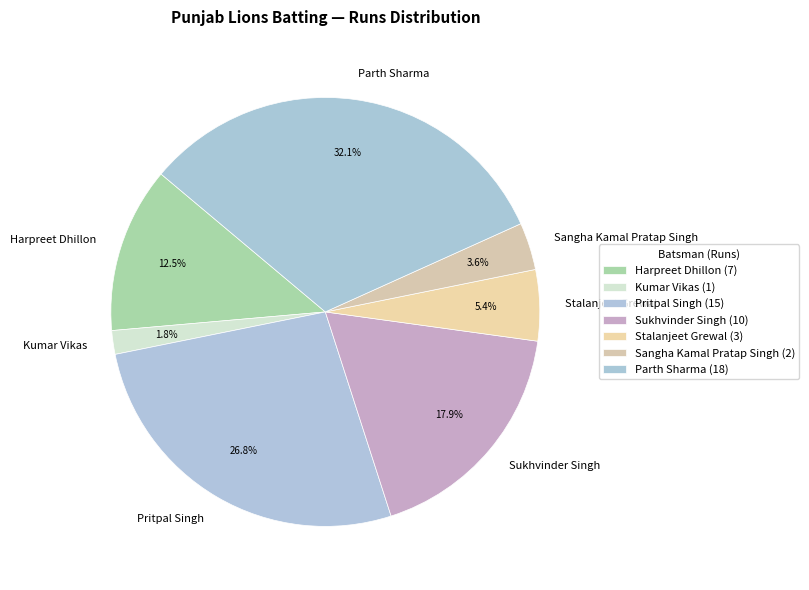

To the nearest percent, what is the difference between the largest and smallest slice percentages?

30%